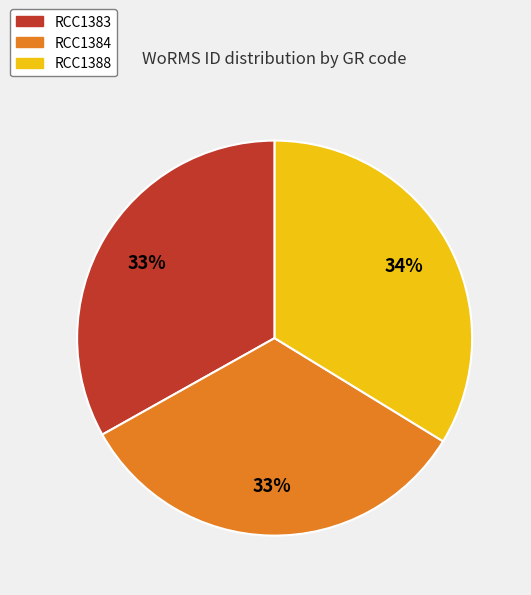

Approximately how many times larger is the value at RCC1388 compared to RCC1383?

1.0